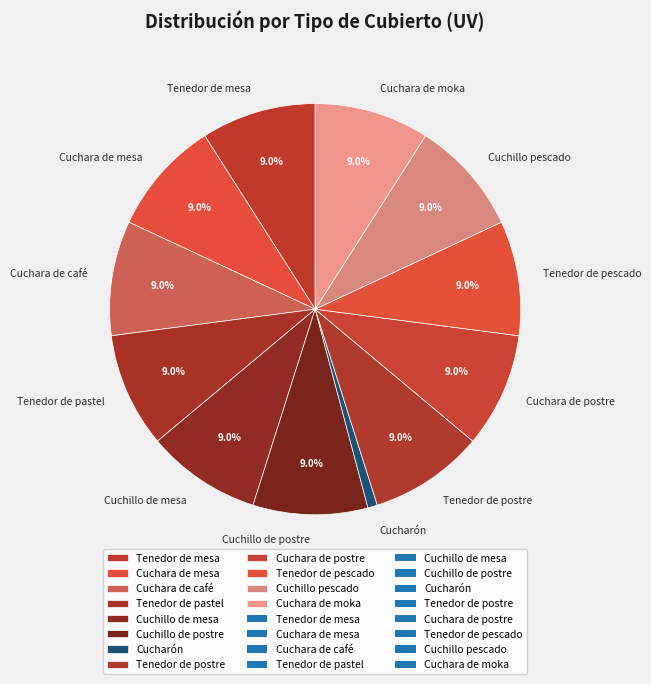

How many segments does this pie chart have?

12